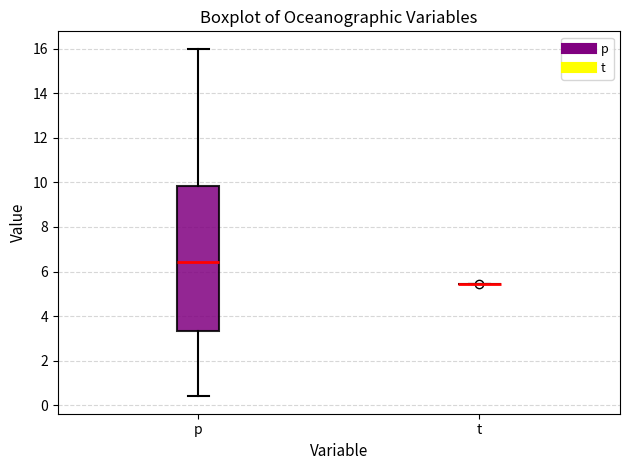

Reading left to right, transcribe this box plot: for each box, give where its median line is, the range the box spans, and where its two whiskers end, as read against the y-axis. The values are not printed on the chart, so give them approximately, as read against the axis.

p: median 6.4, box 3.4 to 9.8, whiskers 0.4 to 16.0
t: box collapsed to a line at 5.4, whiskers 5.4 to 5.4